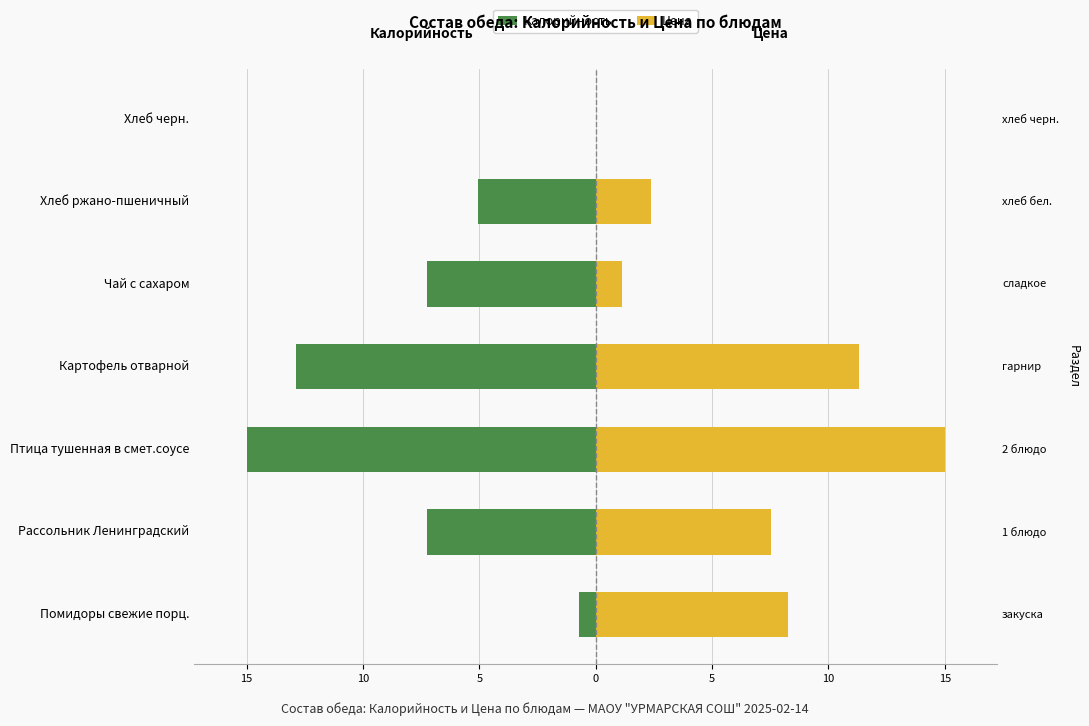

What is the average value of the Калорийность series?

-6.9